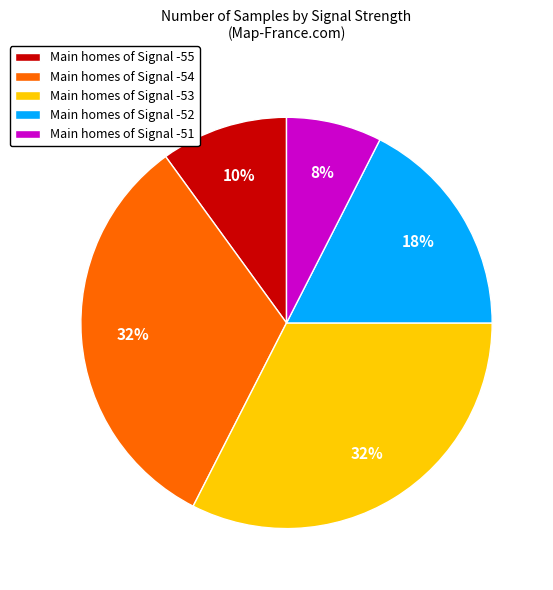

To the nearest percent, what is the average slice percentage?

20%